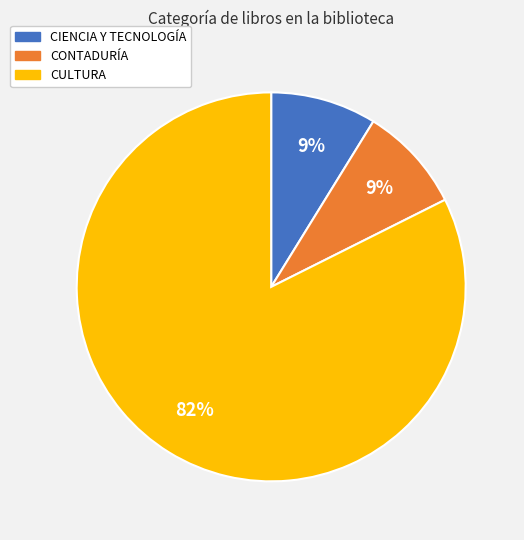

Combined, do CIENCIA Y TECNOLOGÍA and CONTADURÍA account for over 50%?

No